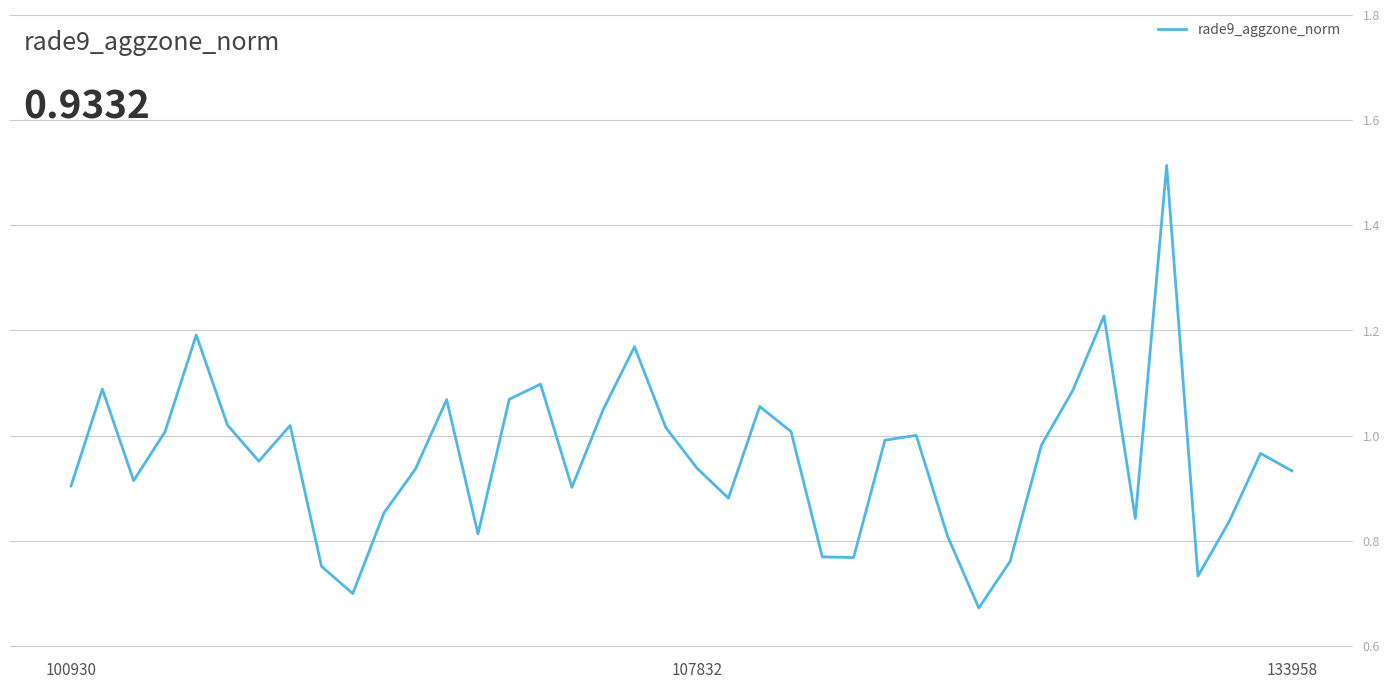

What is the smallest value displayed?

0.7